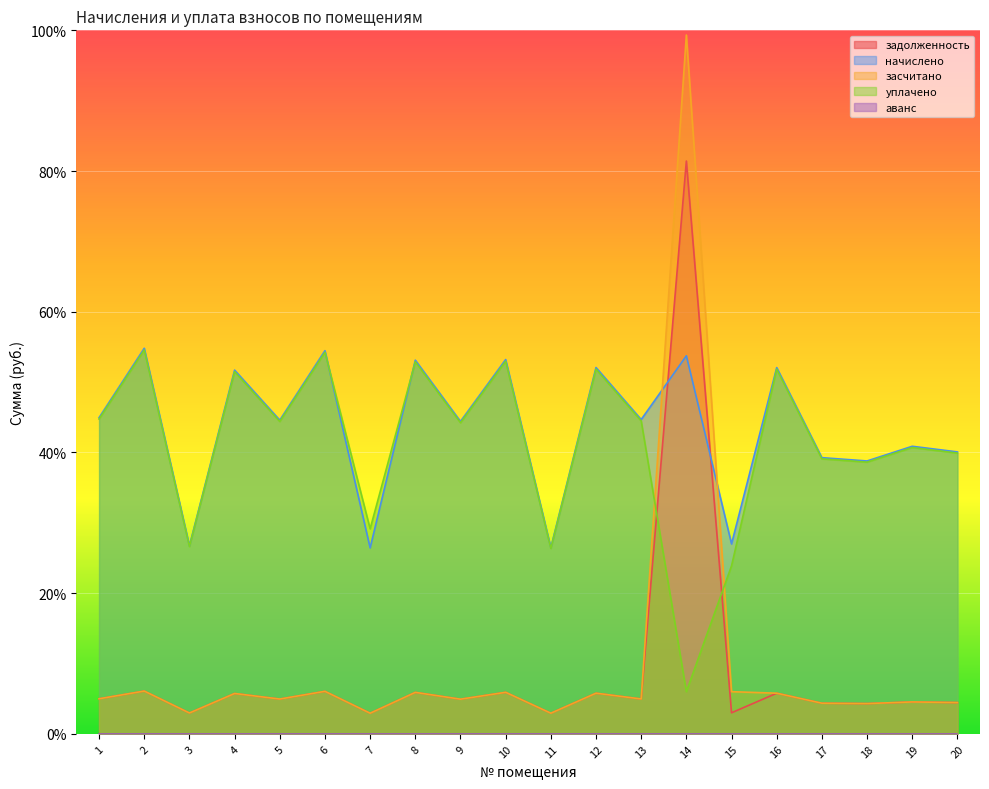

What is the spread (max minus min) of values at 10?

4729.7